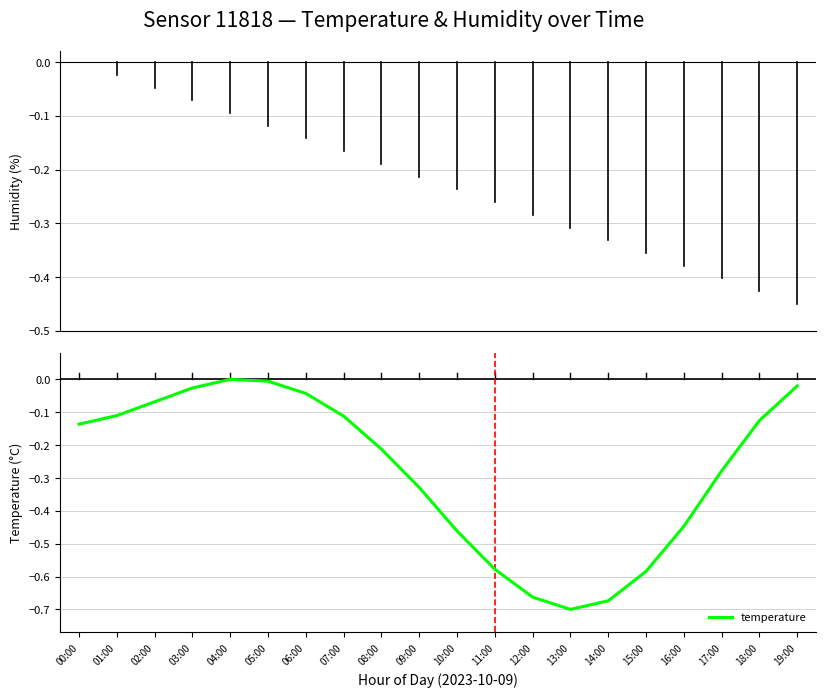

The value at 11:00 is -0.8. True or false?

False